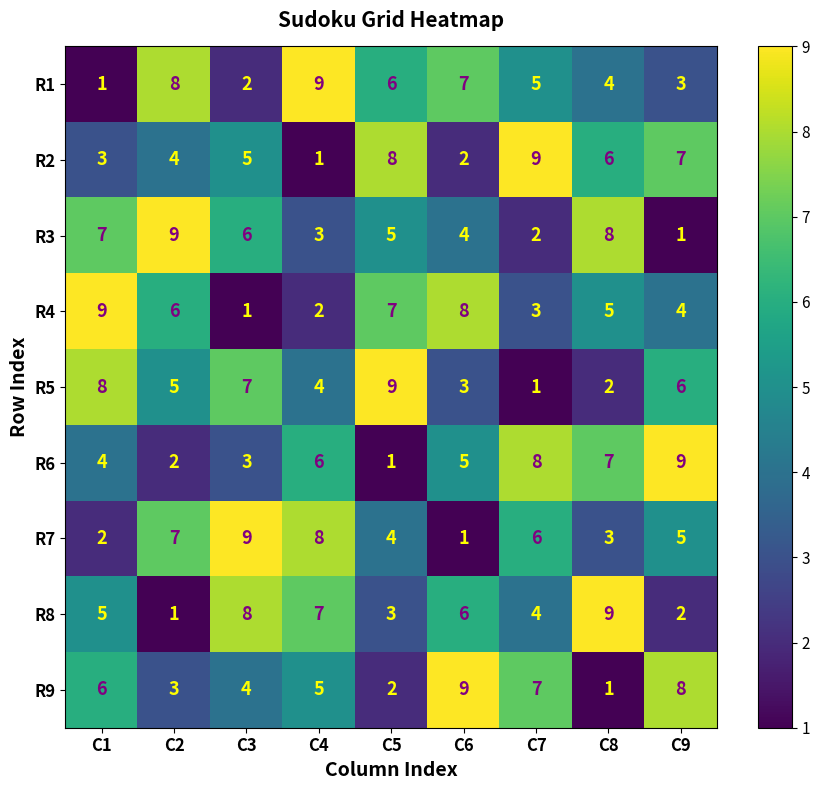

At how many categories does at least one series exceed 6?

9